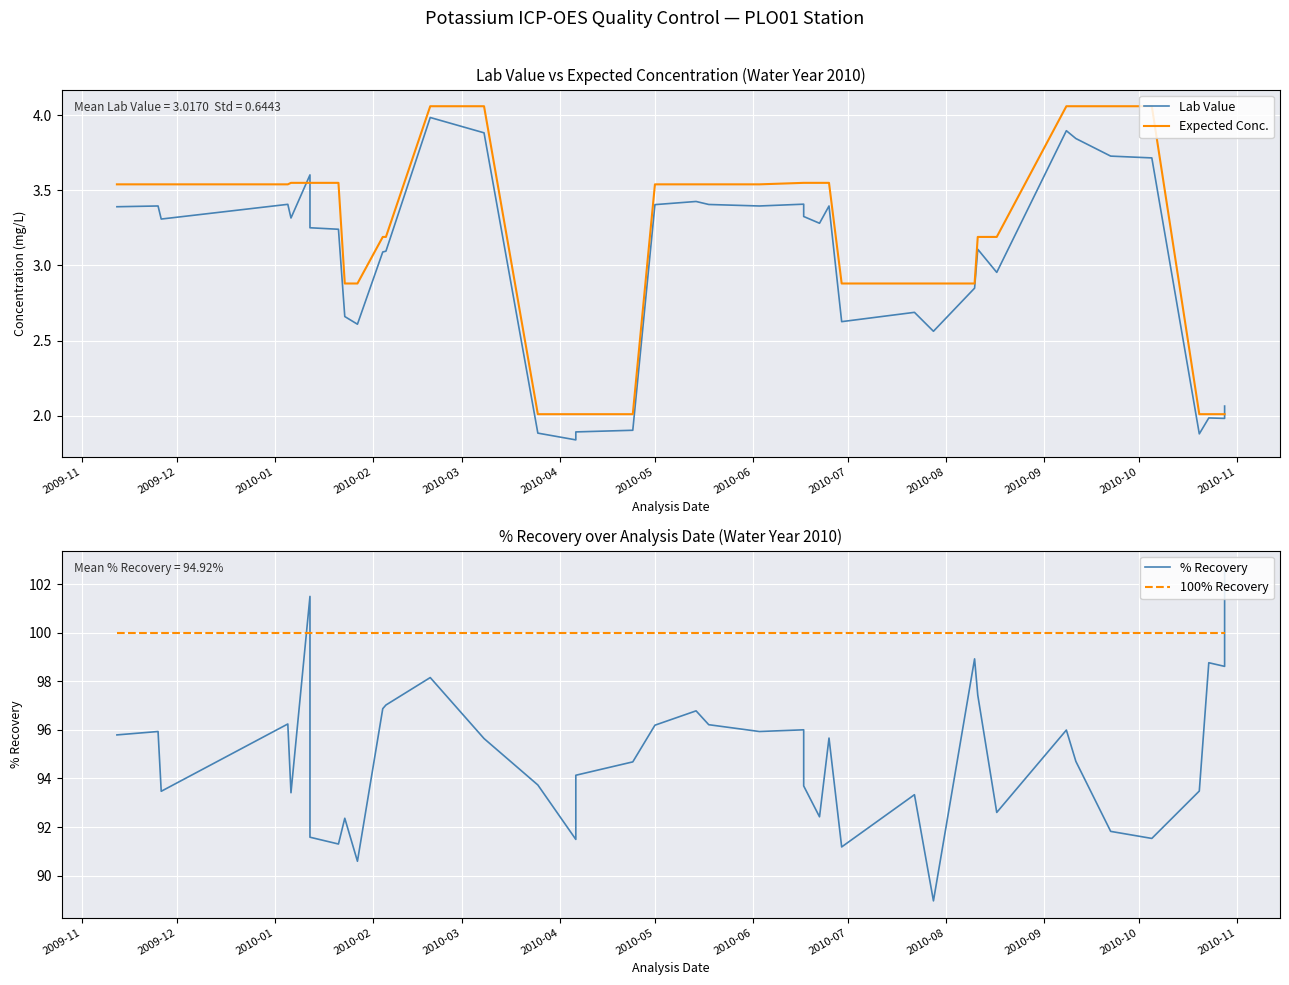

How many lines are shown in the chart?

4